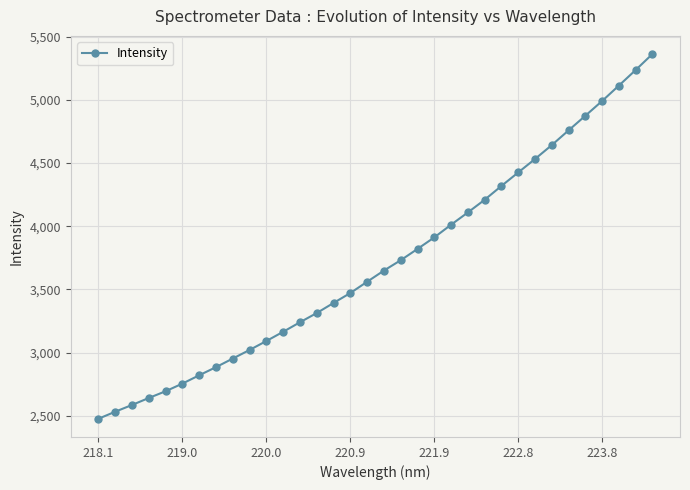

What is the value of the 25th point from the left?

4318.2